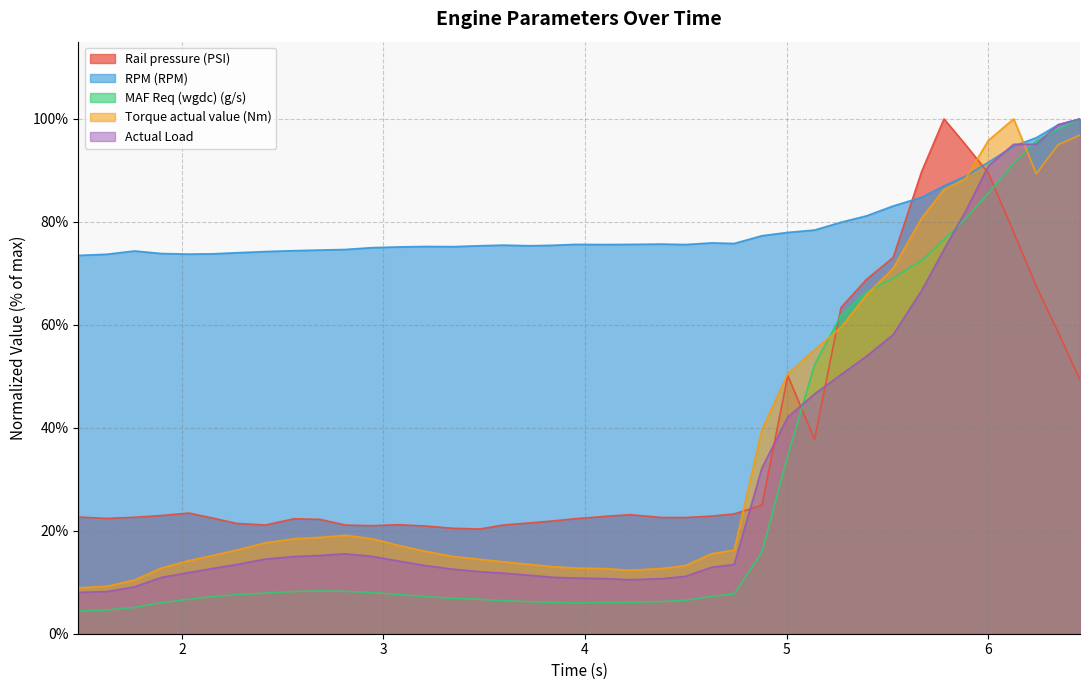

Does the chart have visible grid lines?

Yes